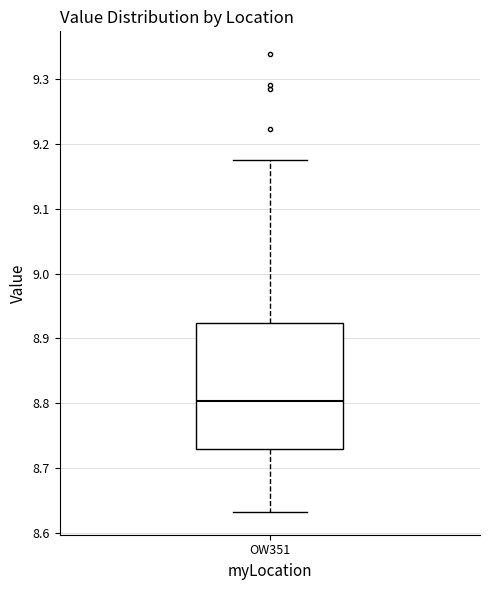

Transcribe this box plot: give where the median line is, the range the box spans, and where the two whiskers end, as read against the y-axis. The values are not printed on the chart, so give them approximately, as read against the axis.

median 8.80, box 8.73 to 8.92, whiskers 8.63 to 9.18